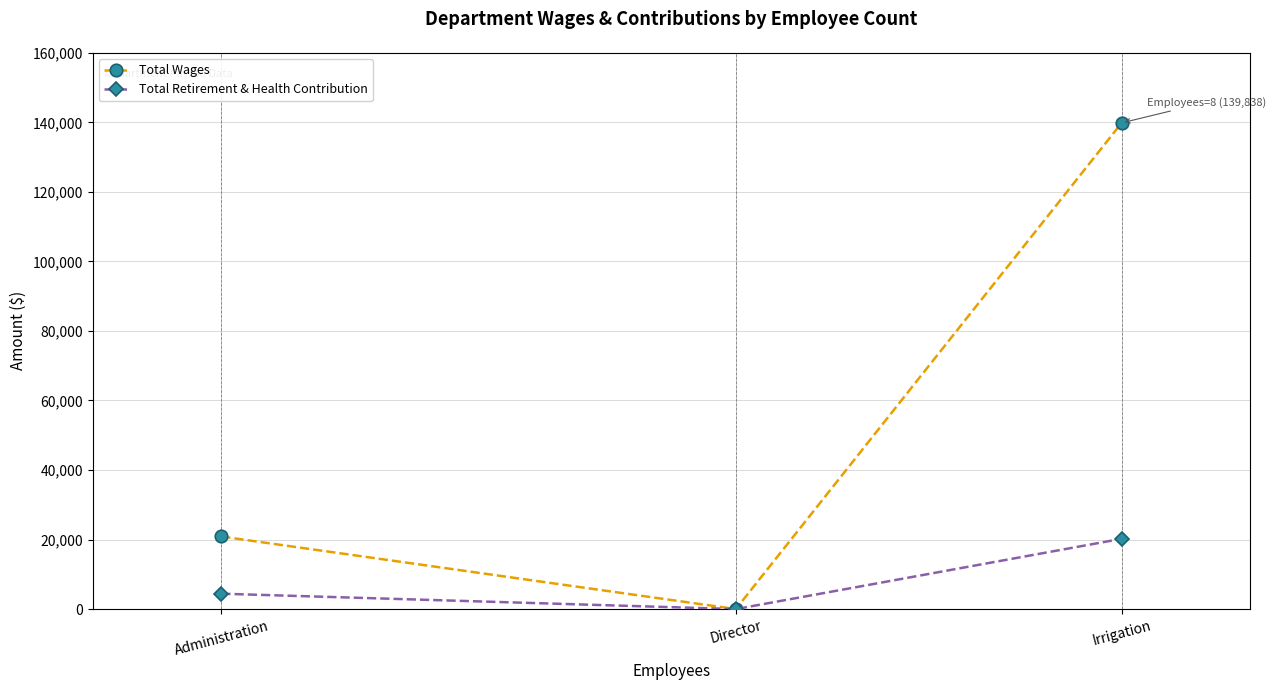

What is the total value across all series at Irrigation?

160056